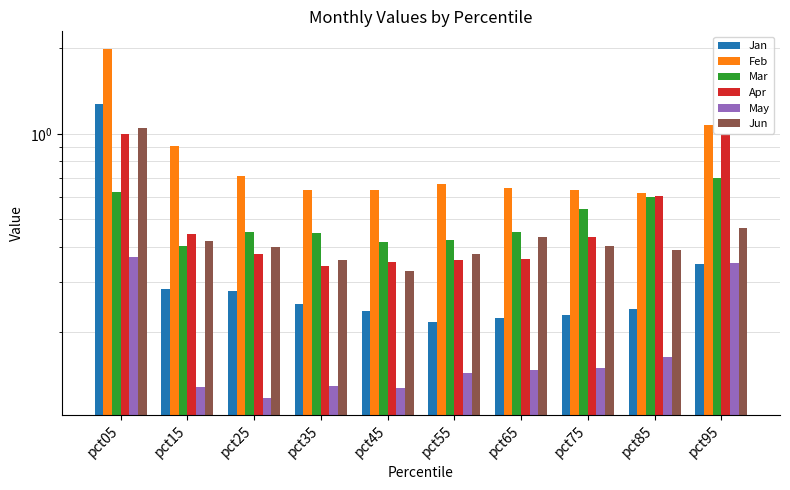

The Jun series shows 0.1 at pct35. True or false?

False